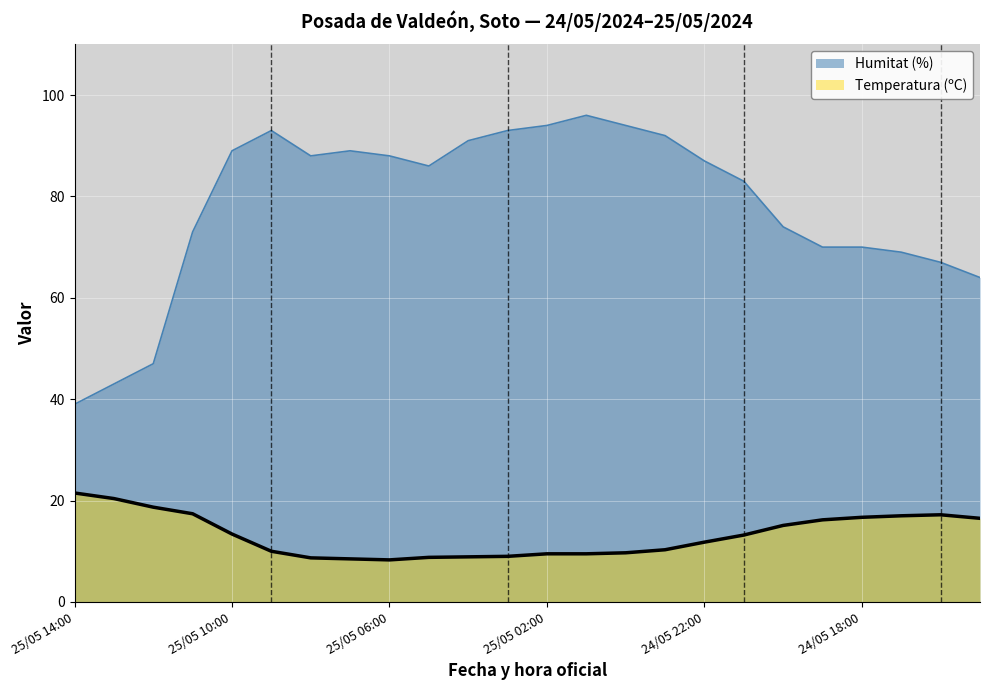

Is the value of Humitat (%) at 25/05 14:00 greater than the value of Temperatura (ºC) at 25/05 00:00?

Yes